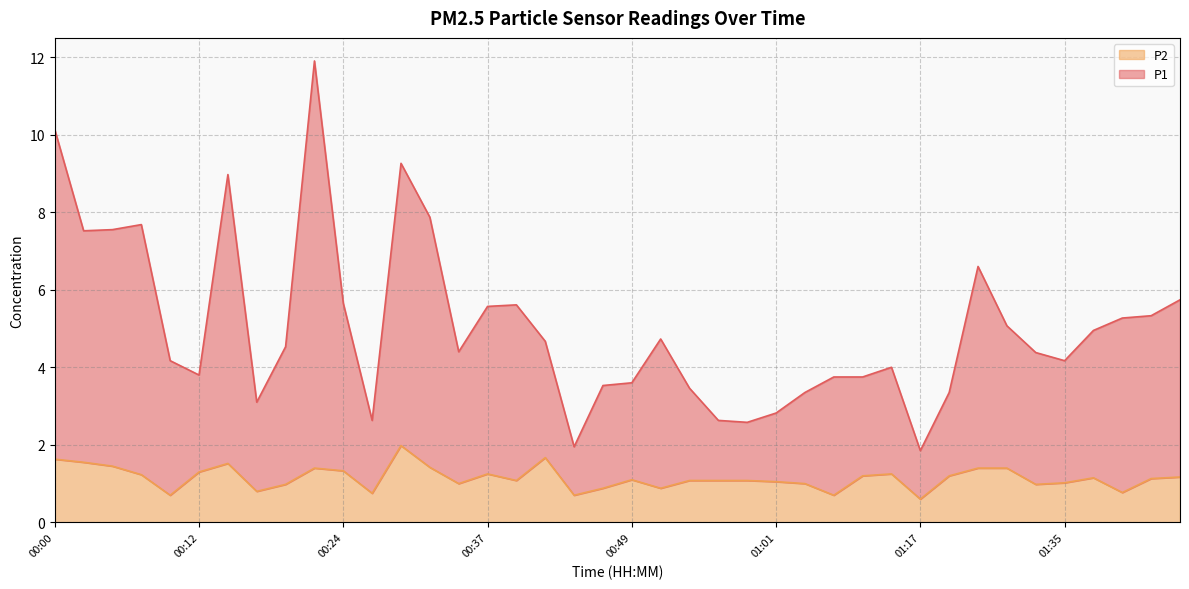

Reading left to right, list all the values displayed in this chart.

P1: 10.1	7.5	7.5	7.7	4.2	3.8	9.0	3.1	4.5	11.9	5.7	2.6	9.3	7.9	4.4	5.6	5.6	4.7	1.9	3.5	3.6	4.7	3.5	2.6	2.6	2.8	3.4	3.8	3.8	4.0	1.9	3.3	6.6	5.1	4.4	4.2	4.9	5.3	5.3	5.7
P2: 1.6	1.6	1.4	1.2	0.7	1.3	1.5	0.8	1.0	1.4	1.3	0.8	2.0	1.4	1.0	1.2	1.1	1.7	0.7	0.9	1.1	0.9	1.1	1.1	1.1	1.1	1.0	0.7	1.2	1.2	0.6	1.2	1.4	1.4	1.0	1.0	1.1	0.8	1.1	1.2